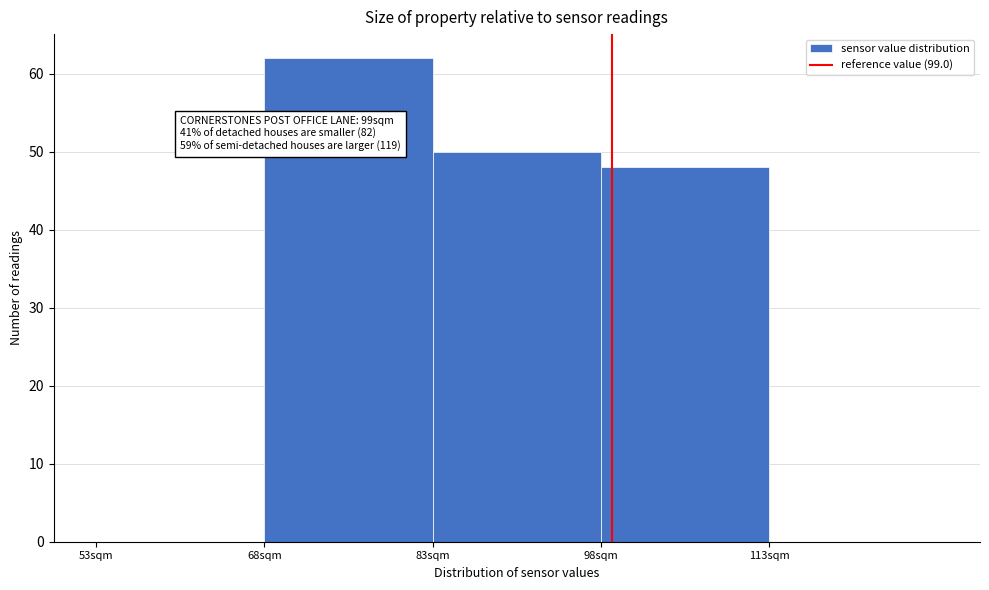

Which range on the x-axis has the tallest bar?

68 to 83